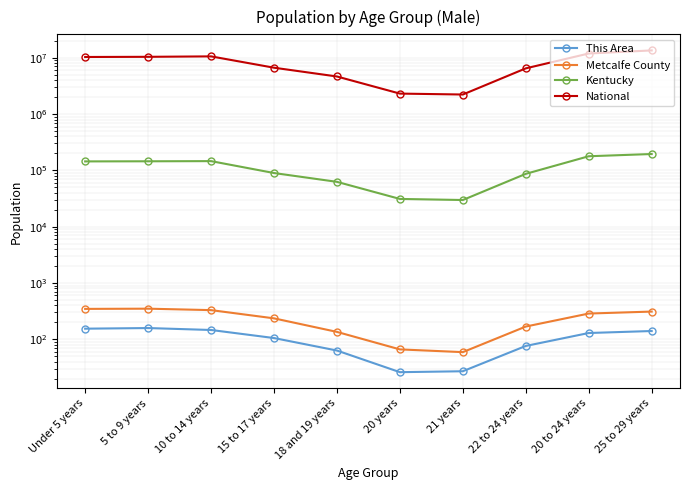

Where is the first local minimum for Metcalfe County?

21 years